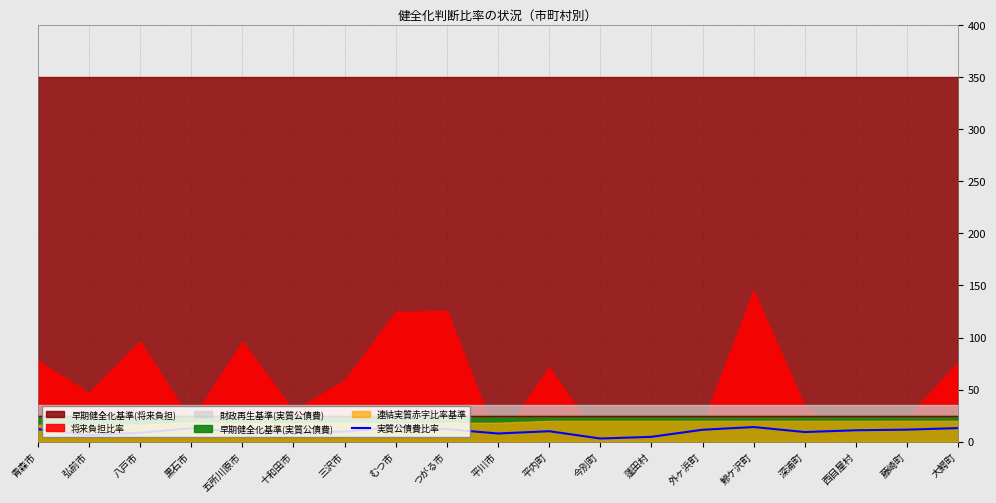

How many lines are shown in the chart?

1